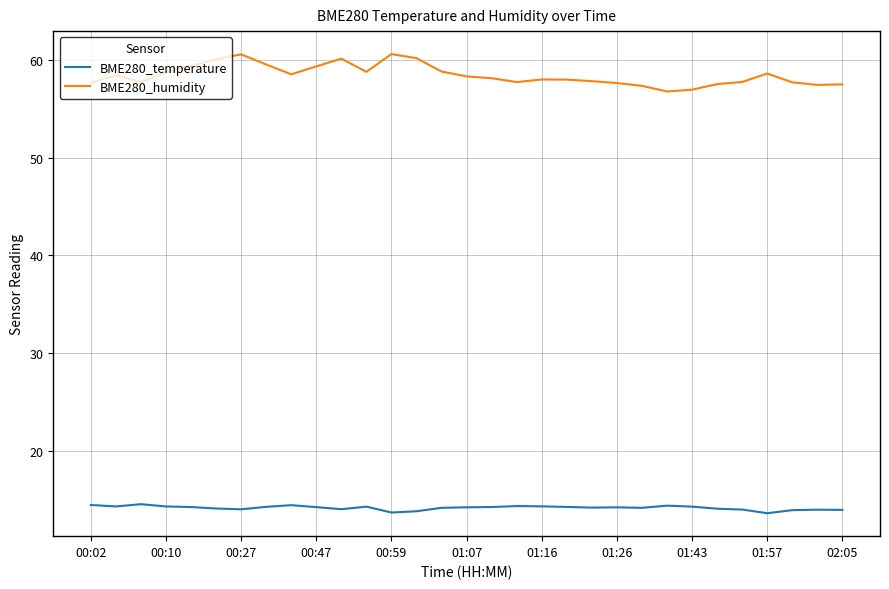

Which series has the largest range (max minus min)?

BME280_humidity